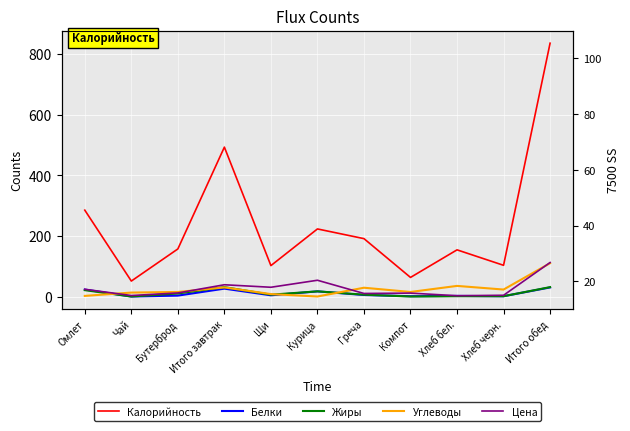

What is the total value across all series at Итого завтрак?

618.8